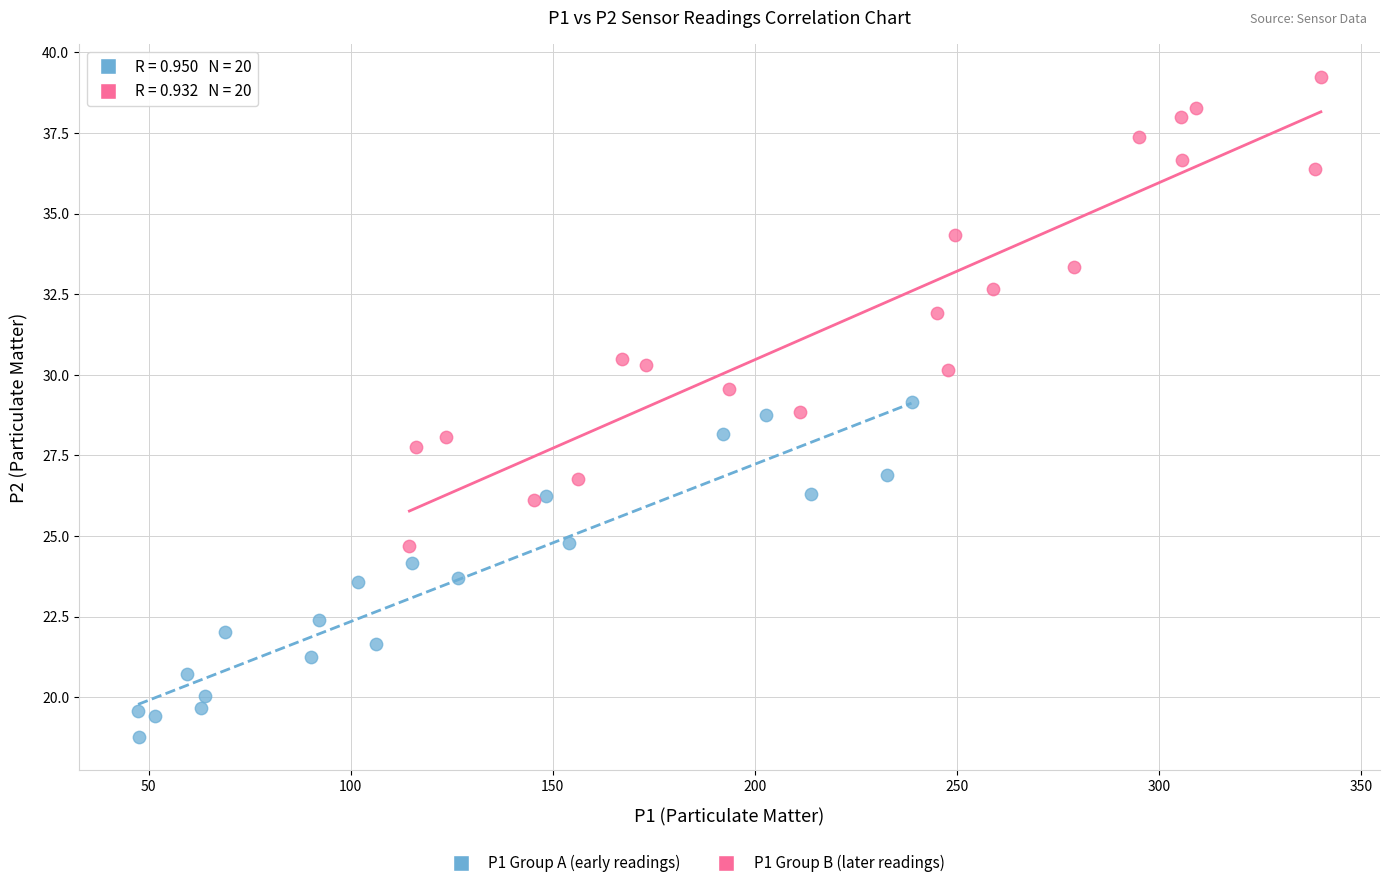

Which series has the largest Y range (max minus min)?

P1 Group B (later readings)